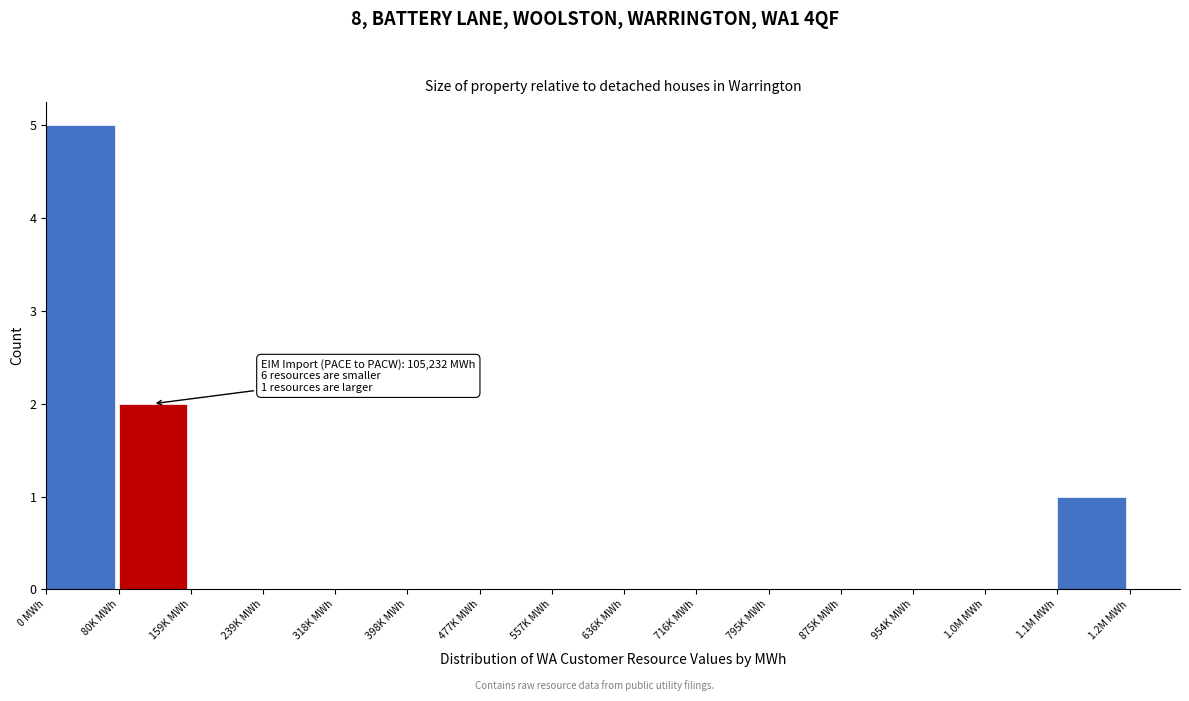

Reading left to right, transcribe all the data shown in this chart.

0 MWh=5	80K MWh=2	159K MWh=0	239K MWh=0	318K MWh=0	398K MWh=0	477K MWh=0	557K MWh=0	636K MWh=0	716K MWh=0	795K MWh=0	875K MWh=0	954K MWh=0	1.0M MWh=0	1.1M MWh=1